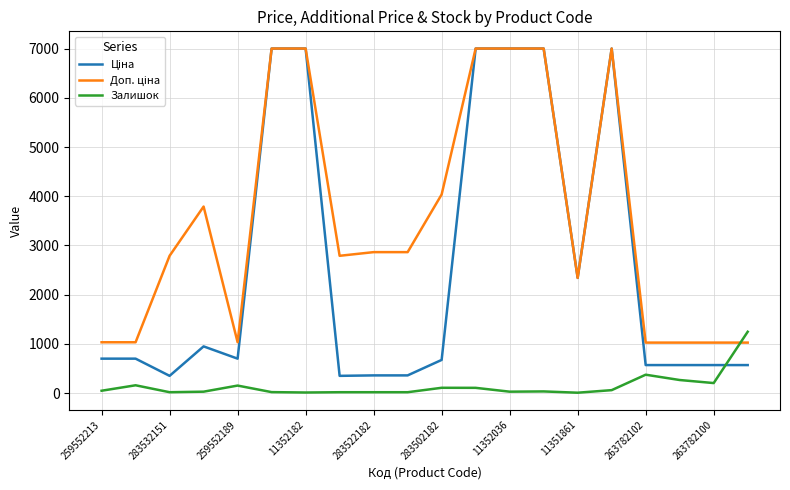

What is the maximum value shown in the chart?

7002.7